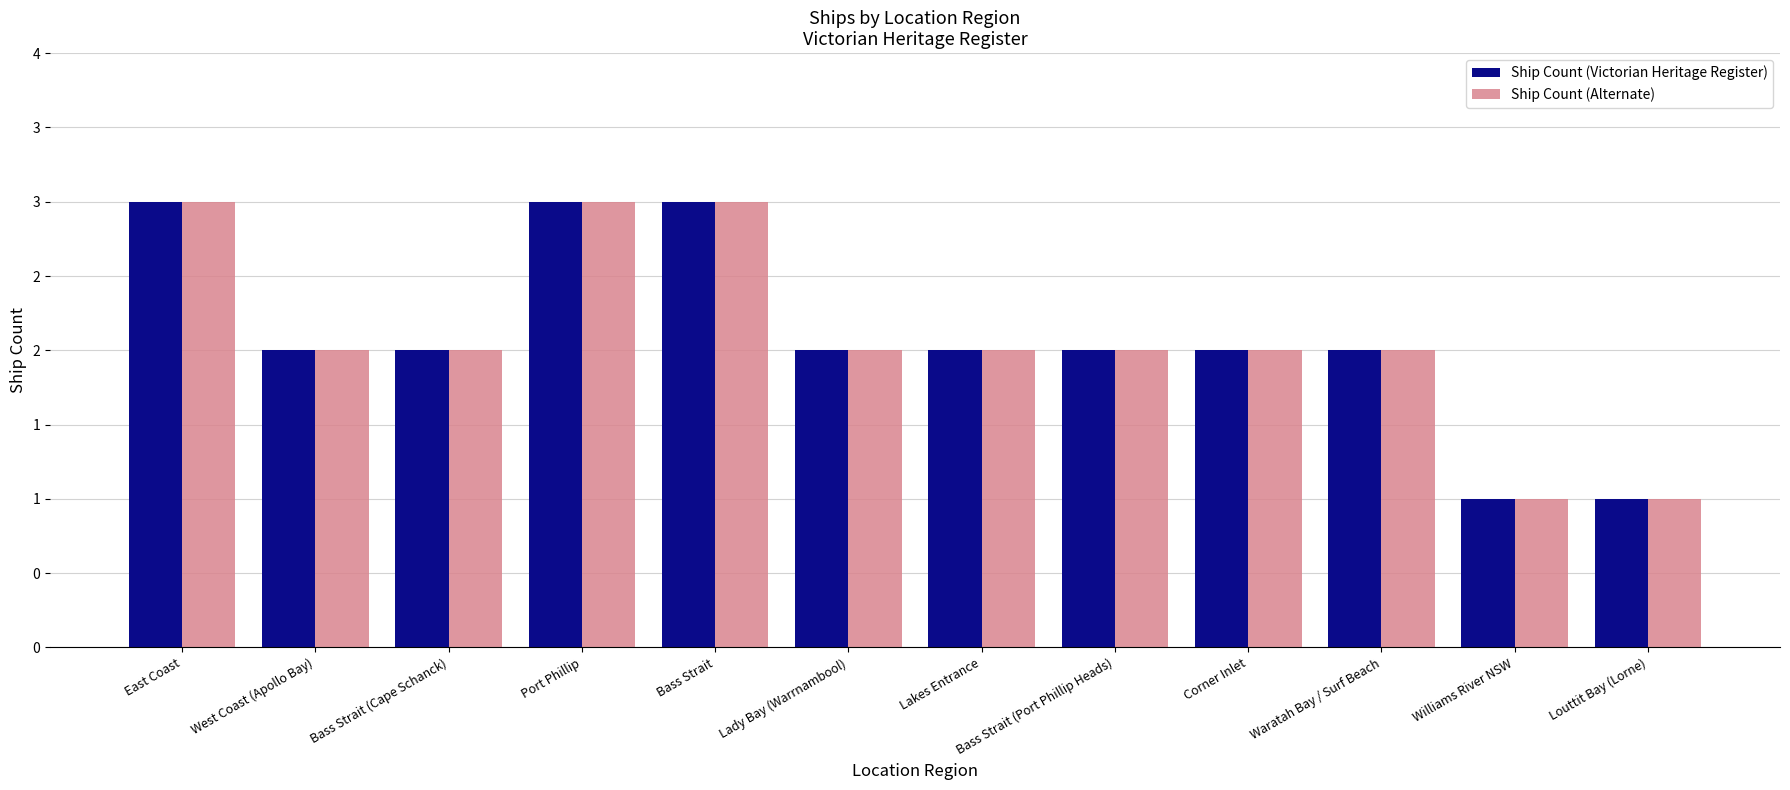

True or false: Ship Count (Alternate) has a value of 3 at East Coast.

True